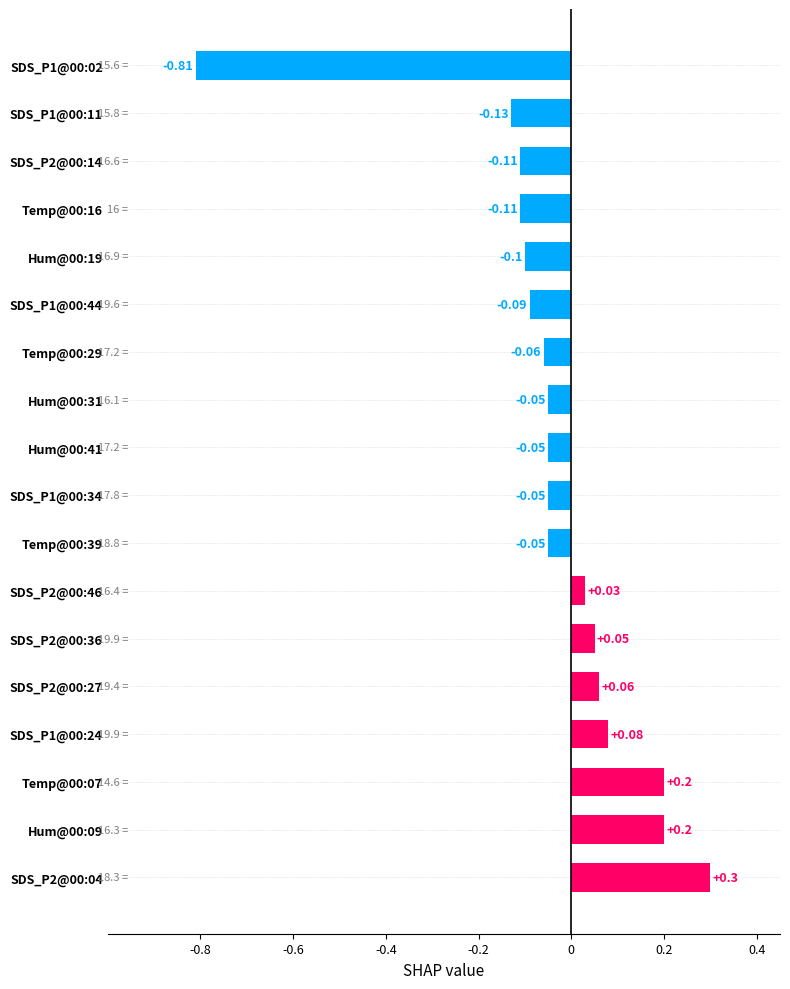

Which has a higher value, SDS_P1@00:02 or SDS_P2@00:46?

SDS_P2@00:46